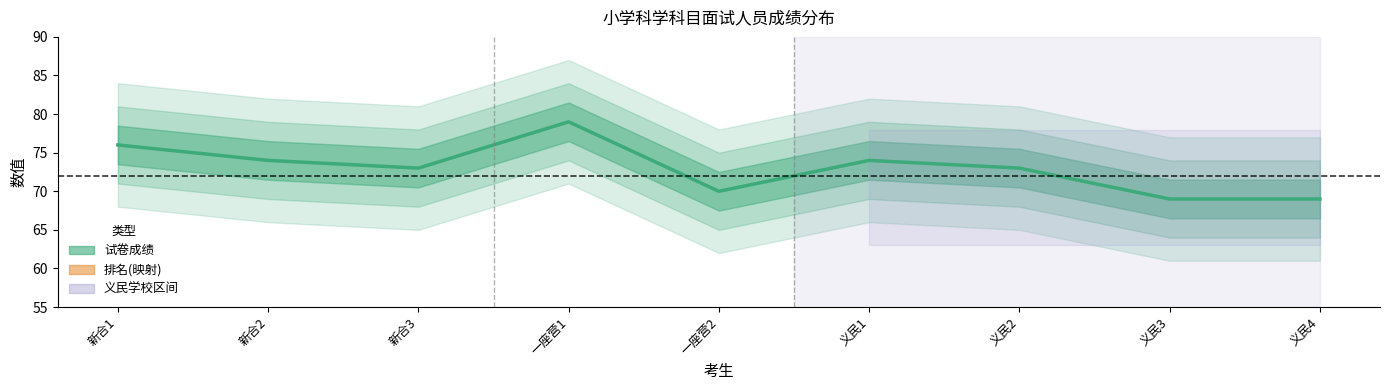

Is it true that the value at 一座营2 is 31?

False